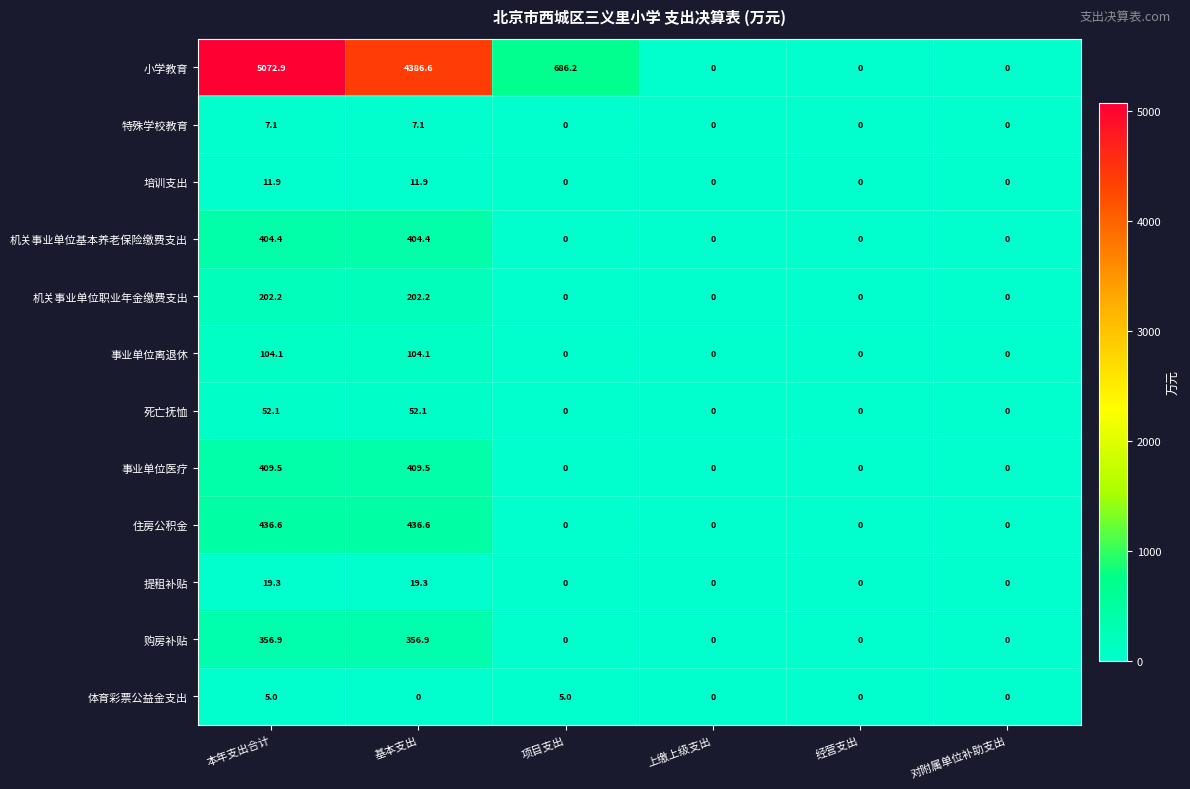

What is the sum of all 事业单位离退休 values?

208.2